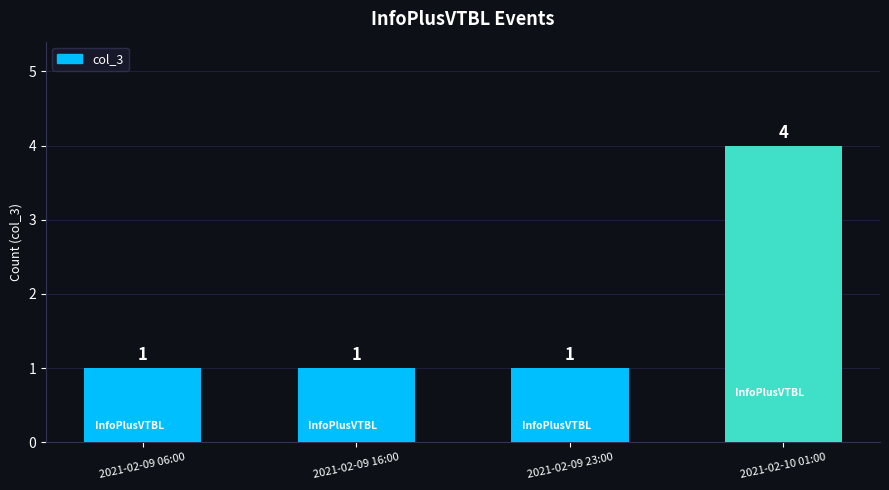

What is the average value?

2